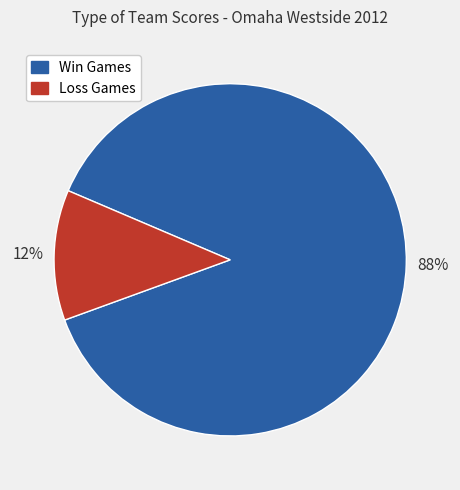

To the nearest percent, what is the difference between the largest and smallest slice percentages?

76%